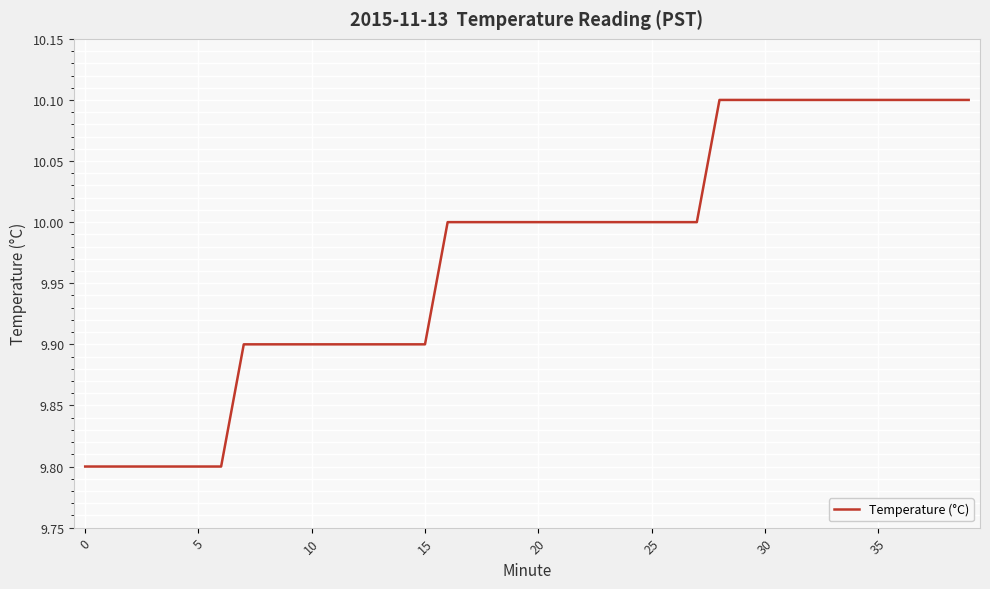

What is the difference between the maximum and minimum values?

0.3